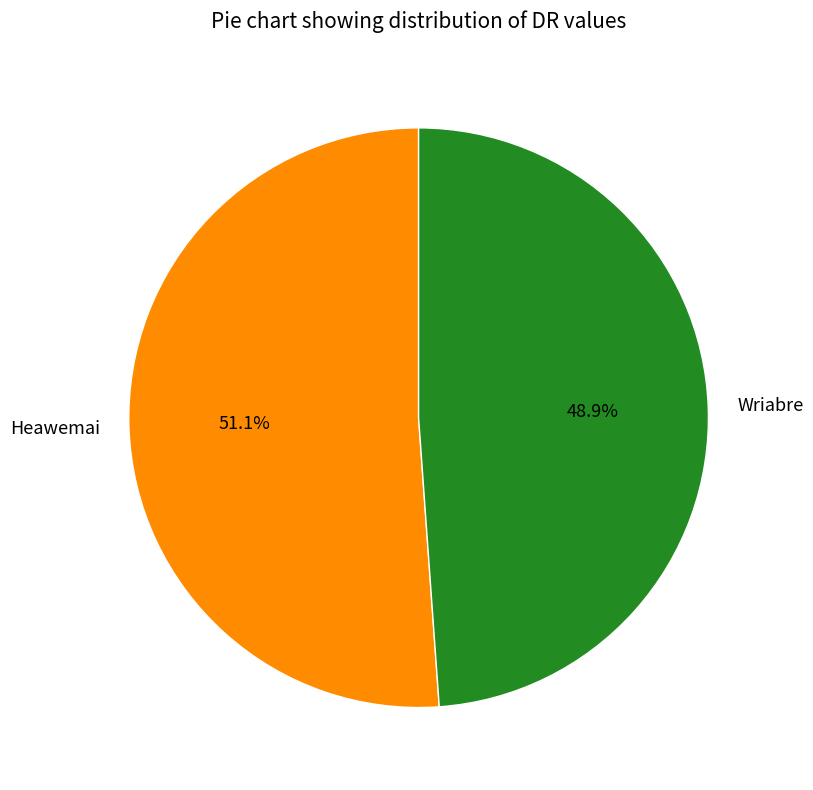

How many segments does this pie chart have?

2